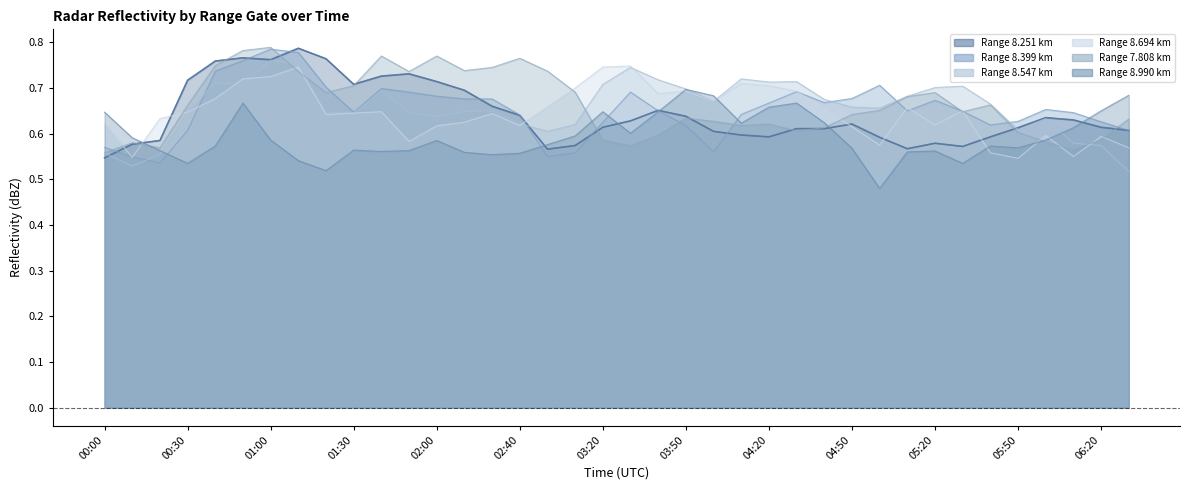

Which label corresponds to the smallest value in the chart?

05:00